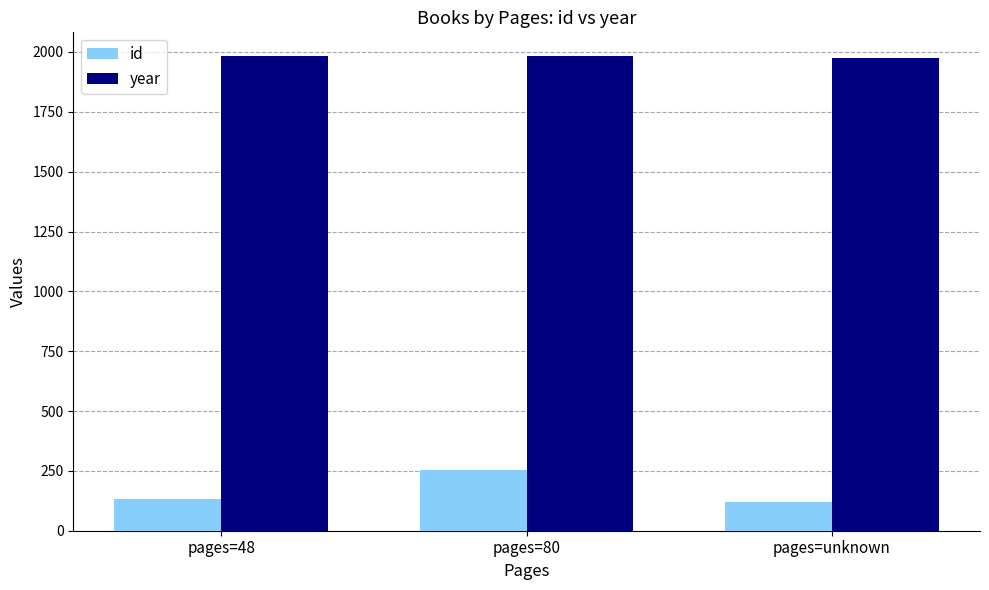

Is it true that year equals 1060.9 at pages=unknown?

False